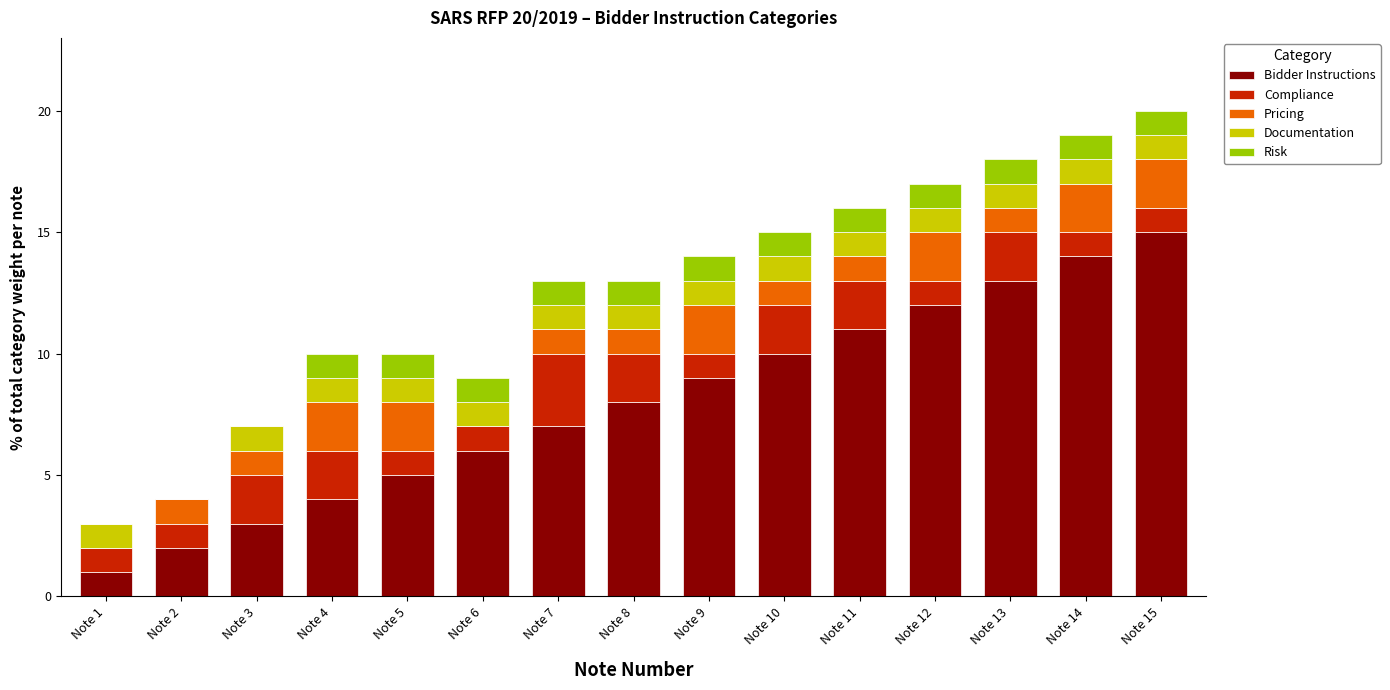

How many categories are shown in the chart?

15